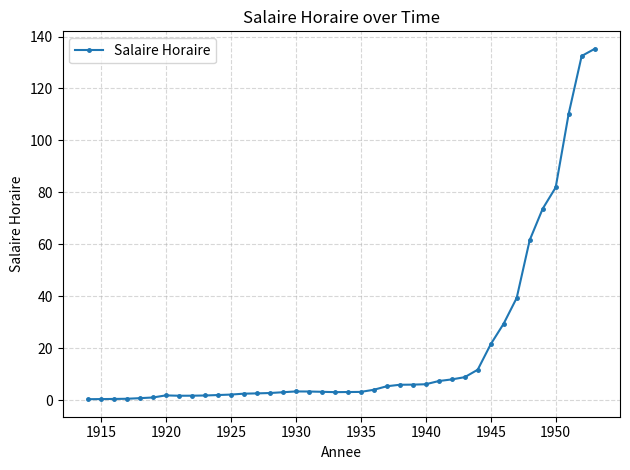

True or false: the data has more than 1 interior local peaks.

True